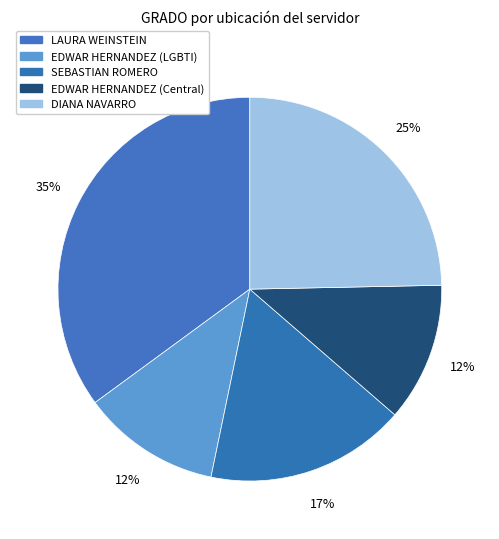

How many segments does this pie chart have?

5